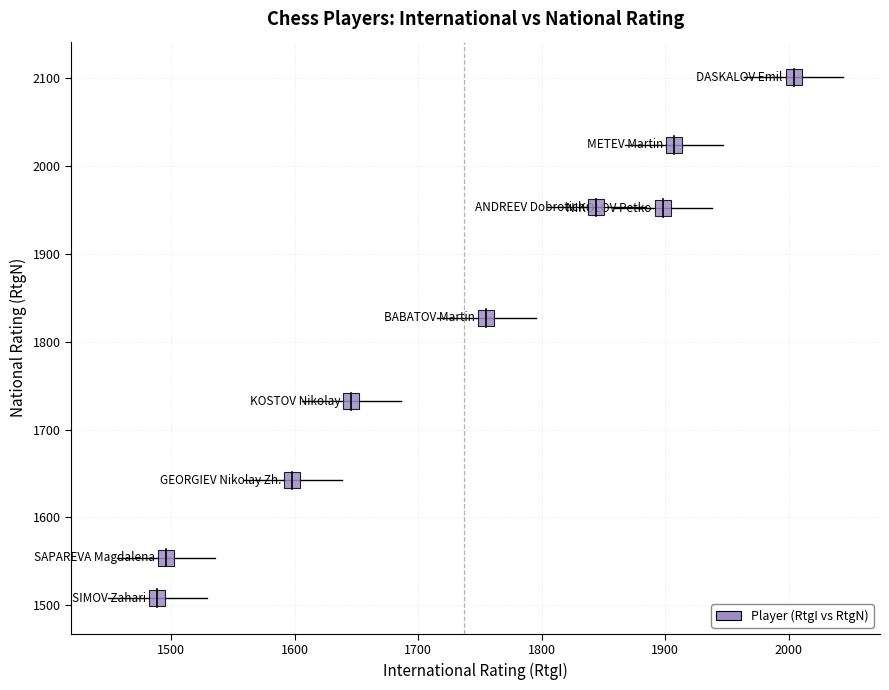

What Y value in the scatter plot is closest to 1804?

1827